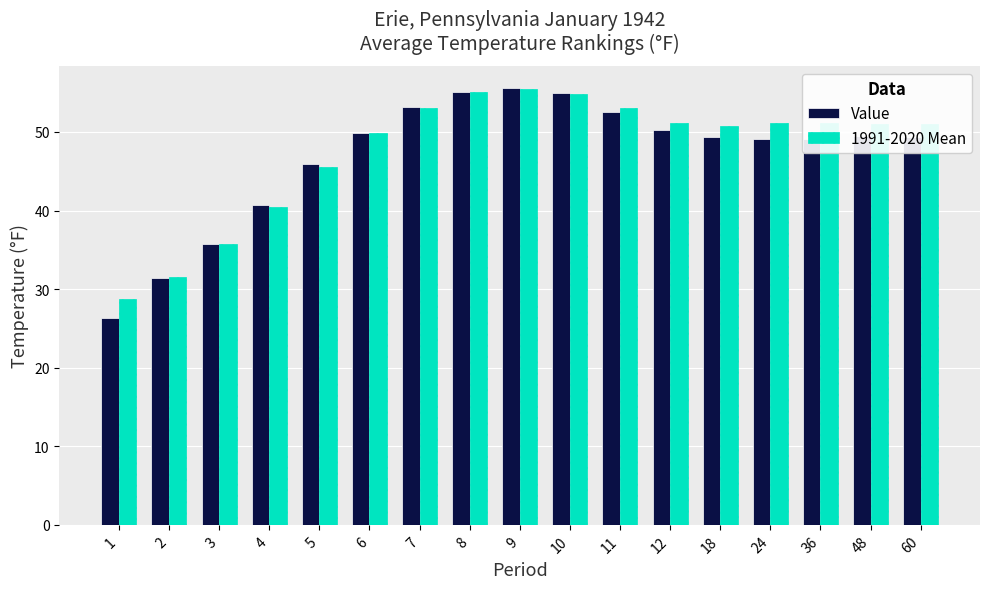

List the series in order of their overall mean, lowest first.

Value, 1991-2020 Mean